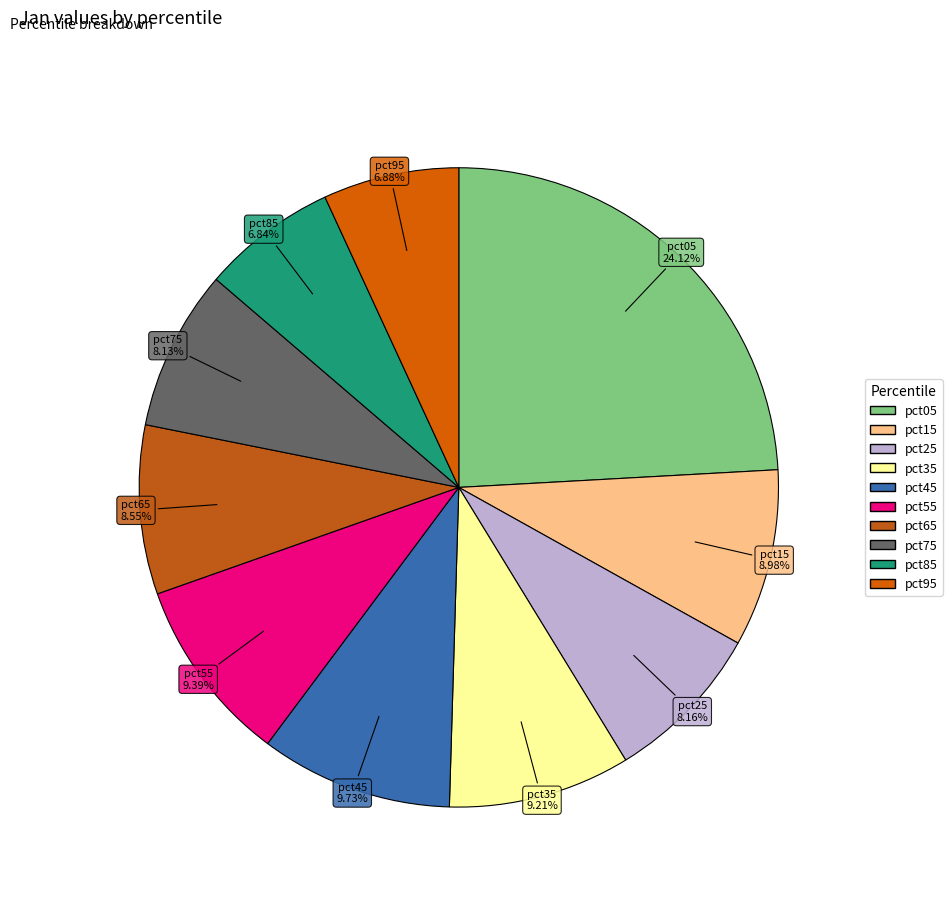

To the nearest percent, what portion does pct75 represent?

8%